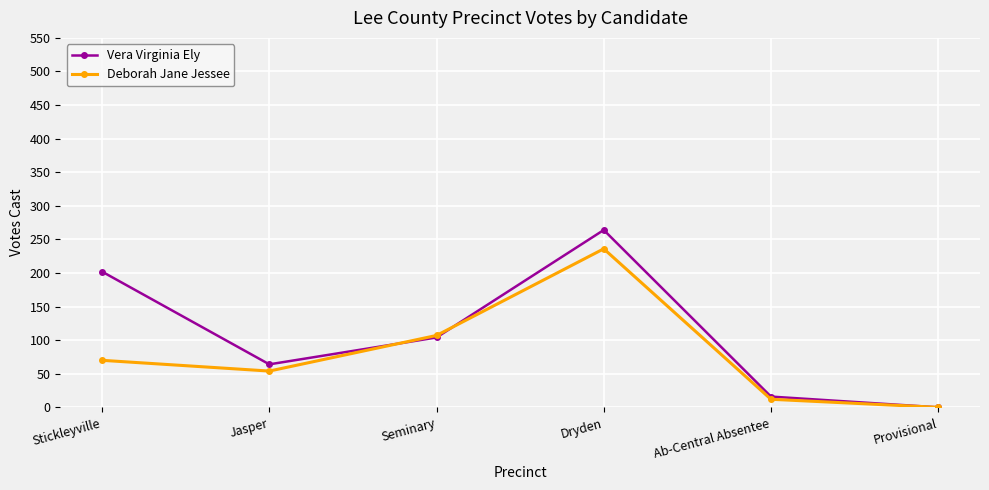

At which label is Deborah Jane Jessee closest to 118?

Seminary